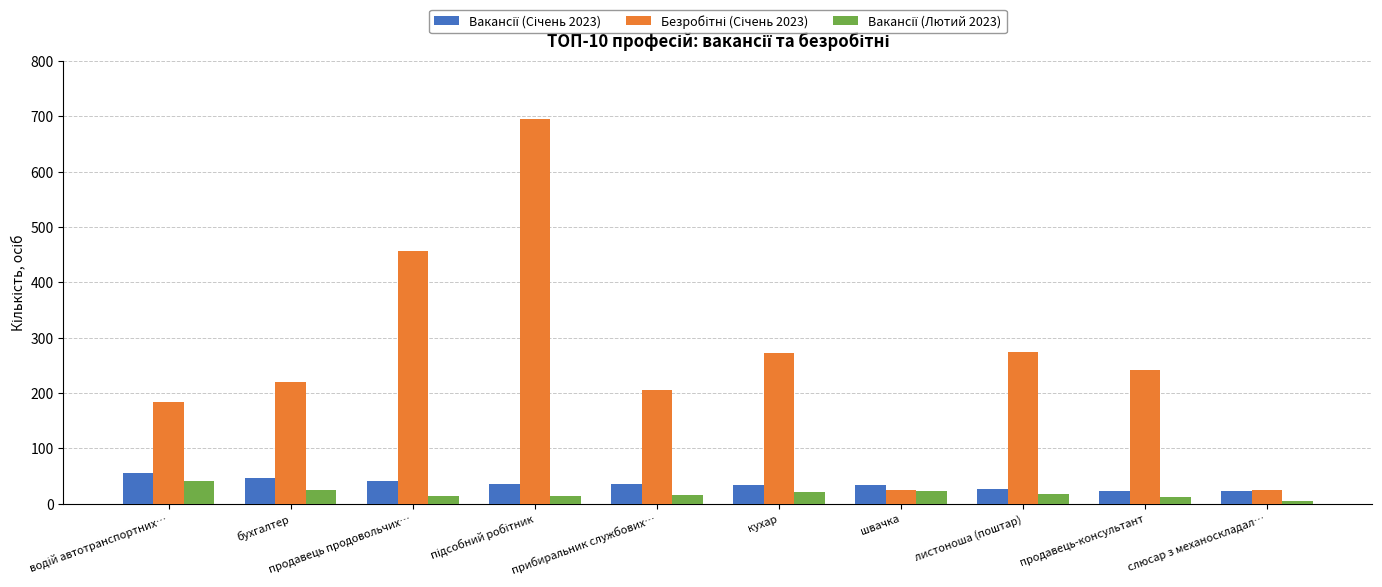

What is the total value across all series at прибиральник службових…?

257